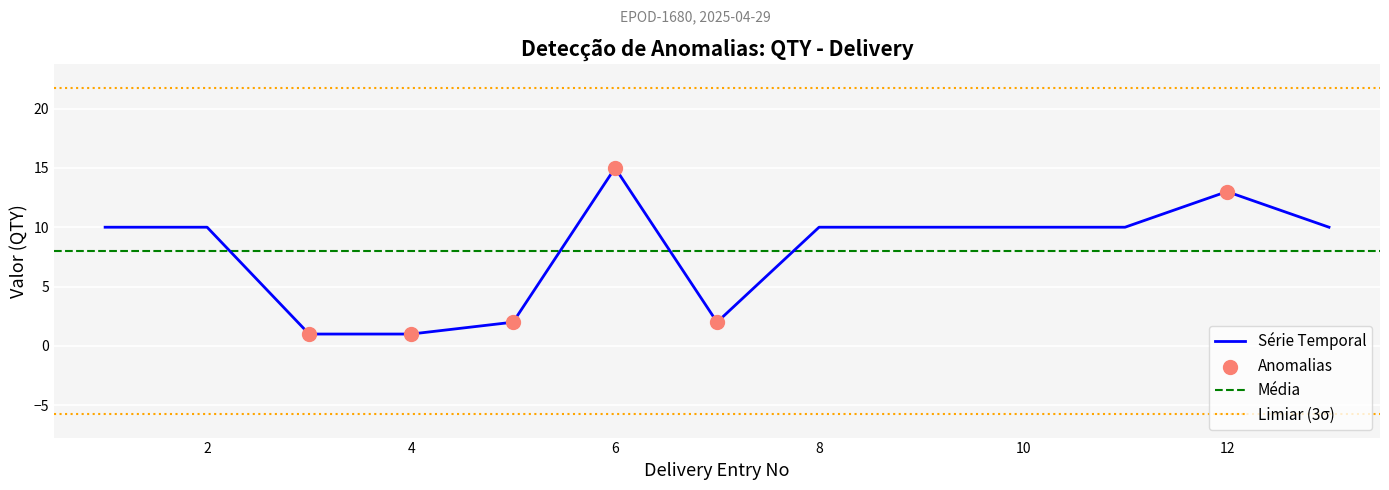

Which has a higher value, 7 or 3?

7